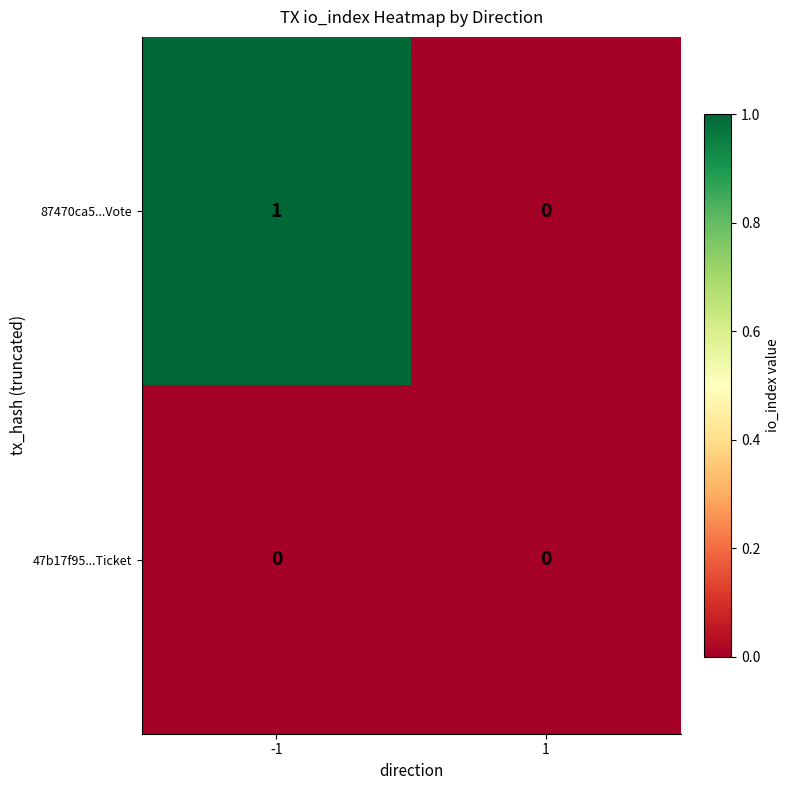

Rank the series at -1 from lowest to highest value.

47b17f95...Ticket, 87470ca5...Vote